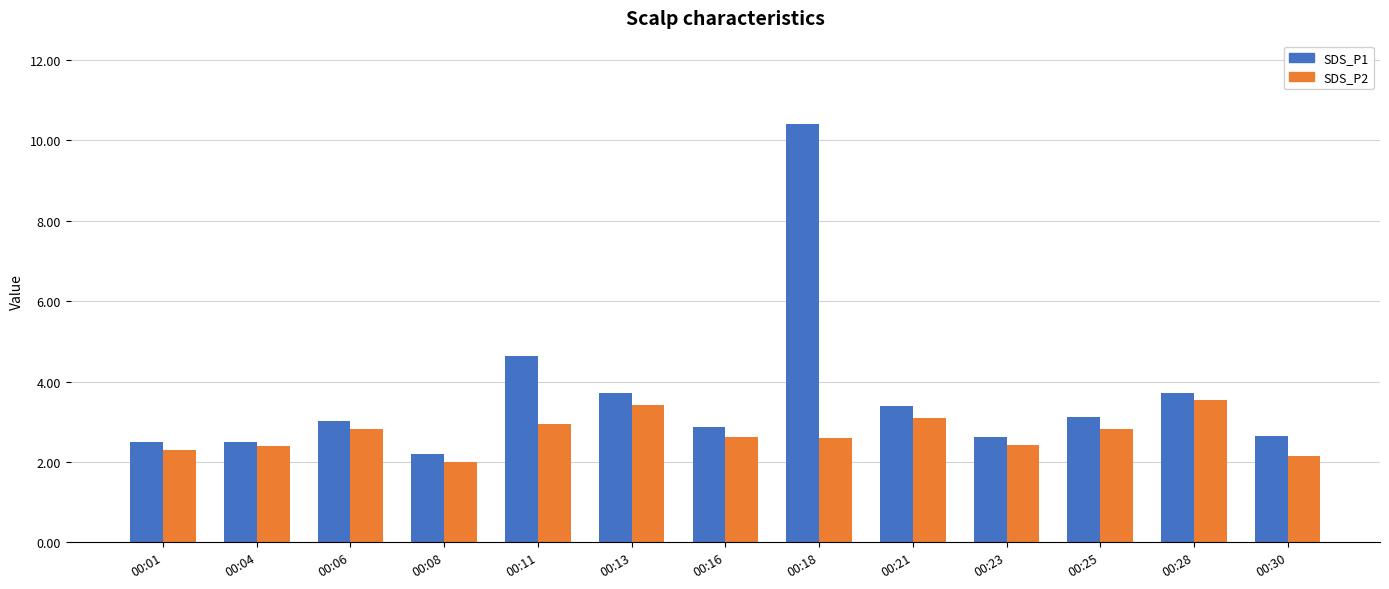

List the series in order of their overall mean, highest first.

SDS_P1, SDS_P2